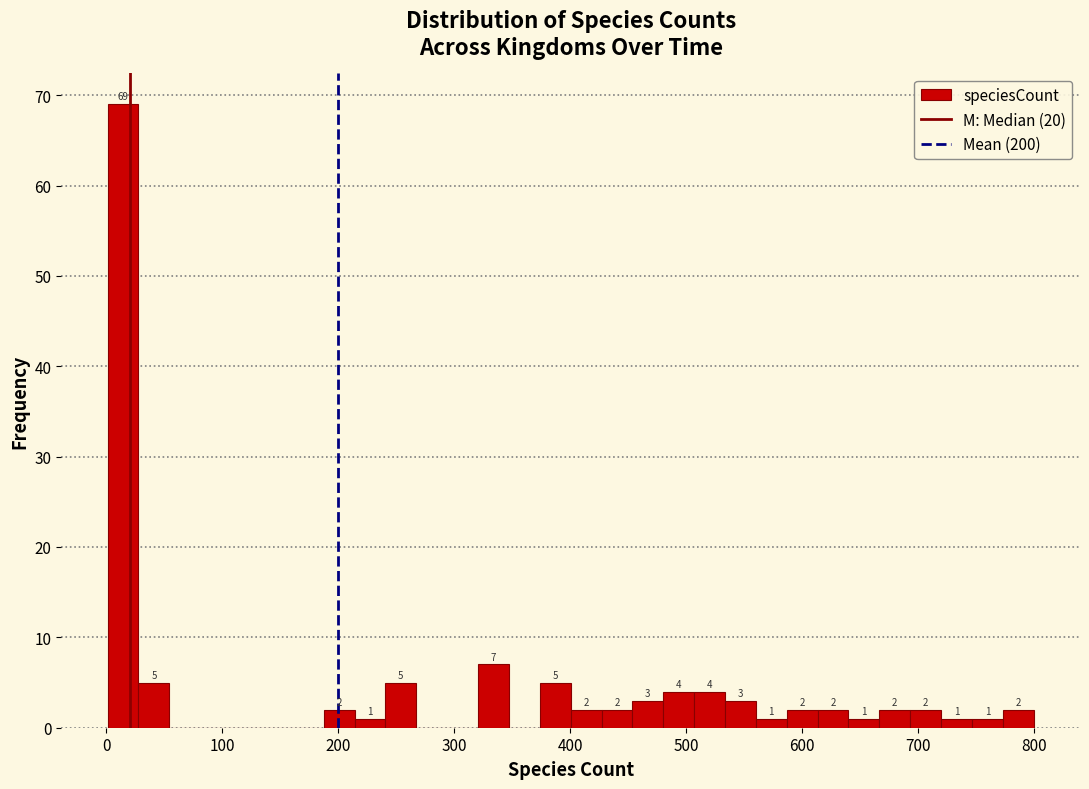

Around what value on the x-axis is the tallest bar? Give the approximate position of its centre, as read against the axis.

10